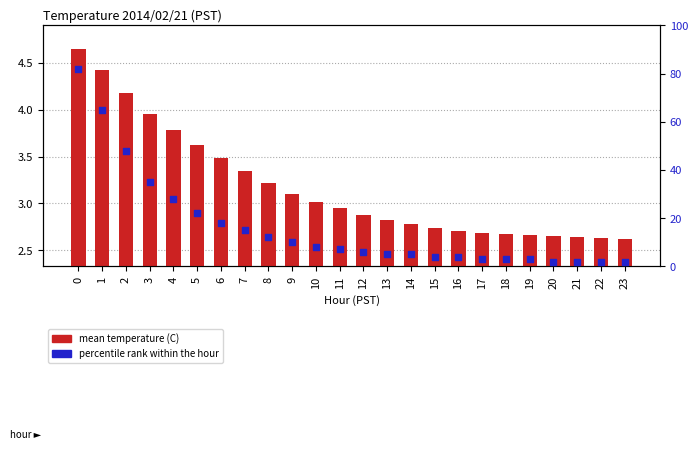

Which series reaches the minimum Y coordinate?

mean temperature (C)